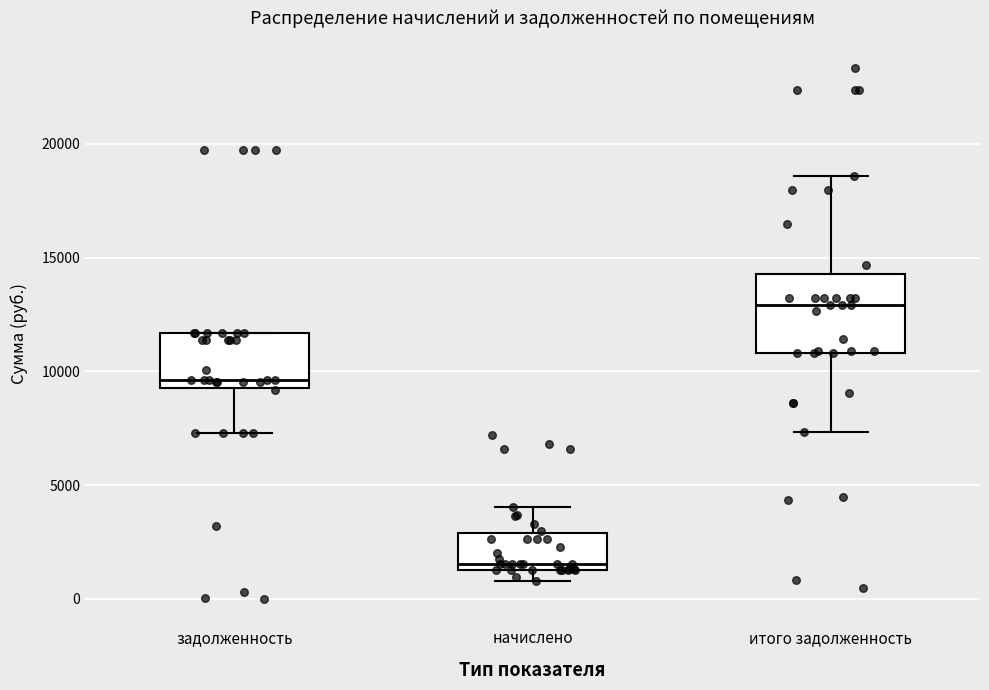

Which box has the highest median line?

итого задолженность